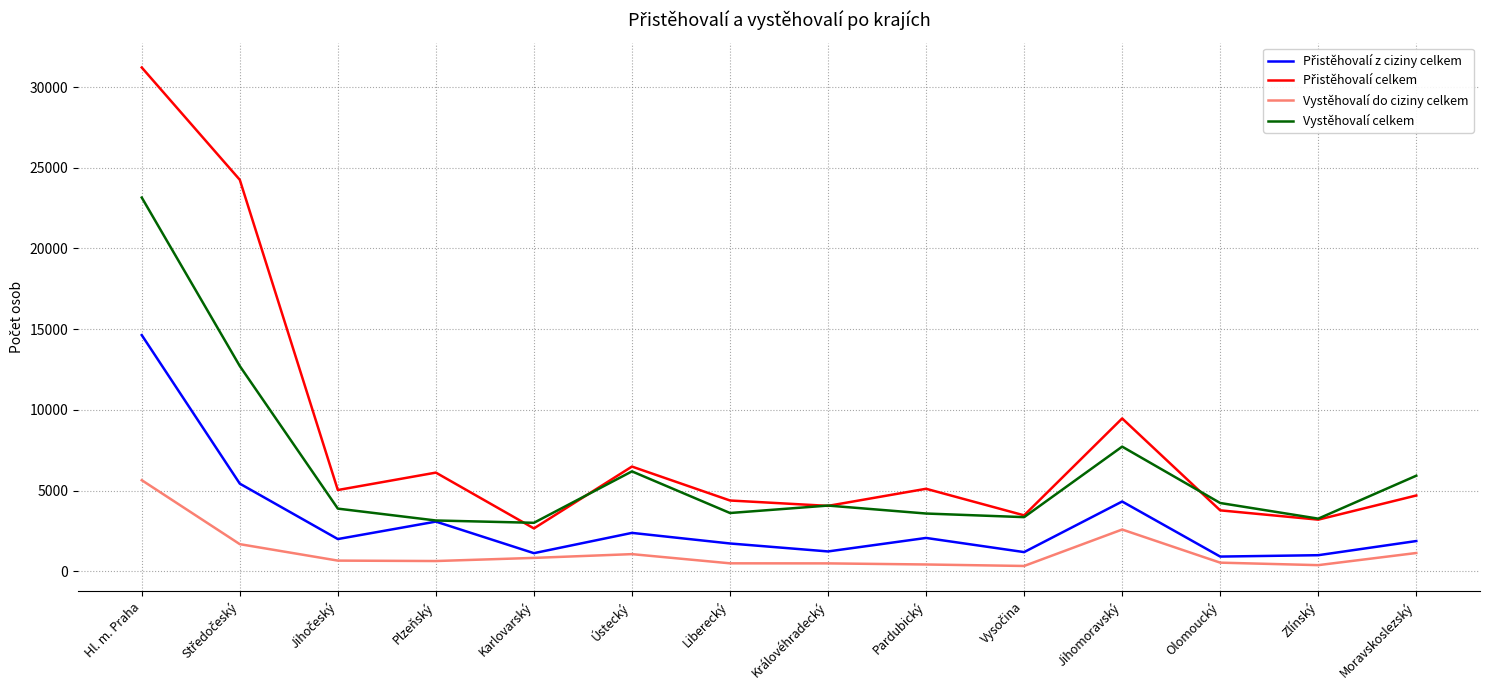

Which category has the highest value in the Vystěhovalí do ciziny celkem series?

Hl. m. Praha